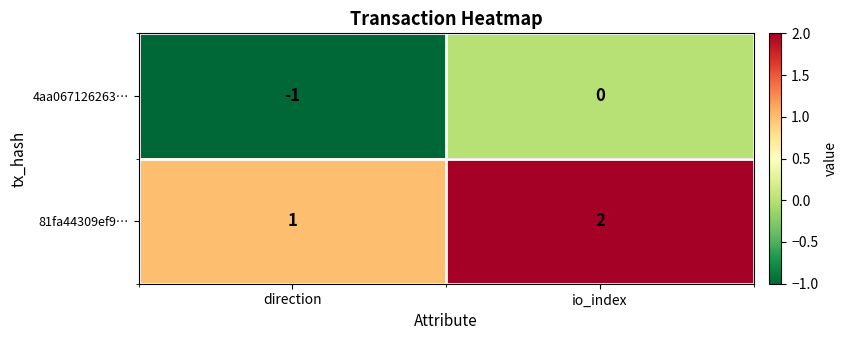

Is it true that 81fa44309ef9… equals 1 at direction?

True